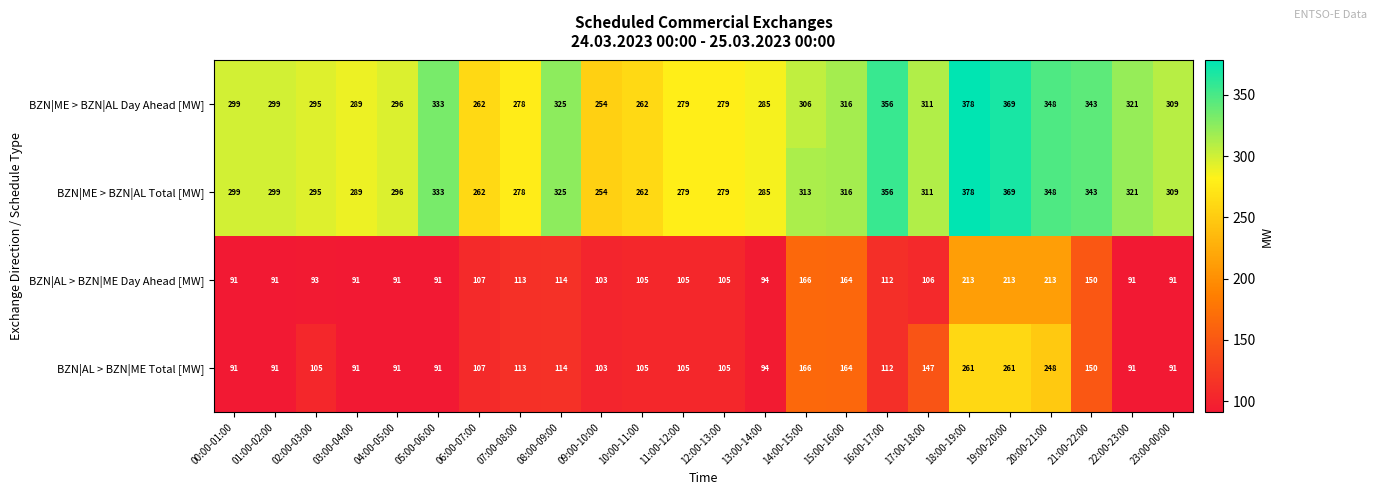

What is the total value across all series at 13:00-14:00?

758